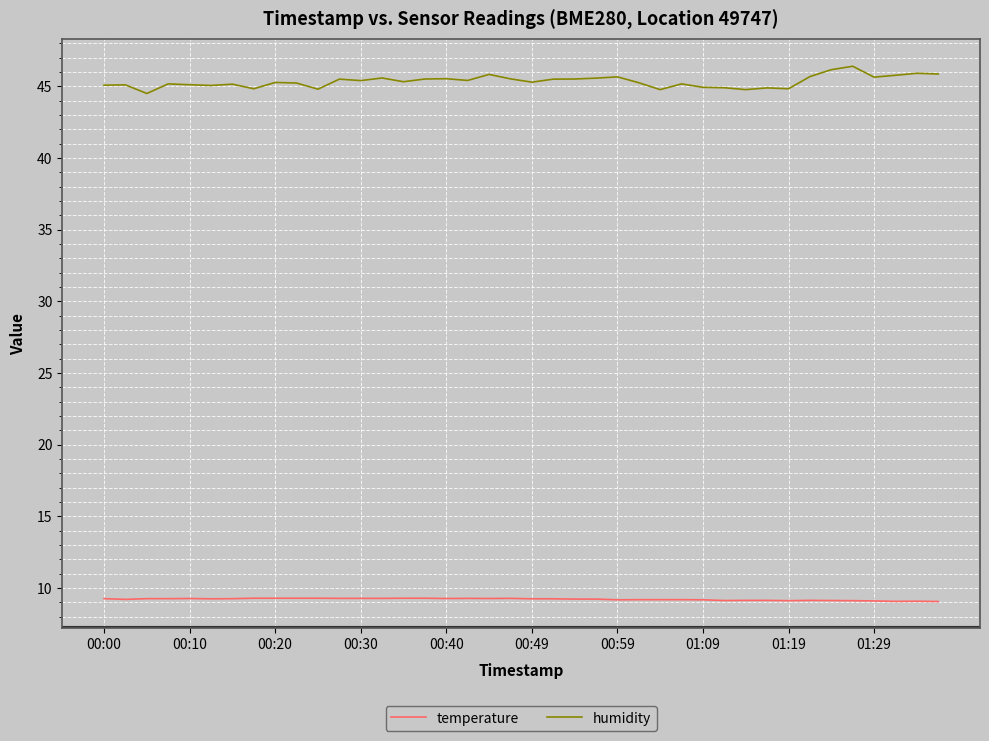

Rank the series by their average value, from lowest to highest.

temperature, humidity